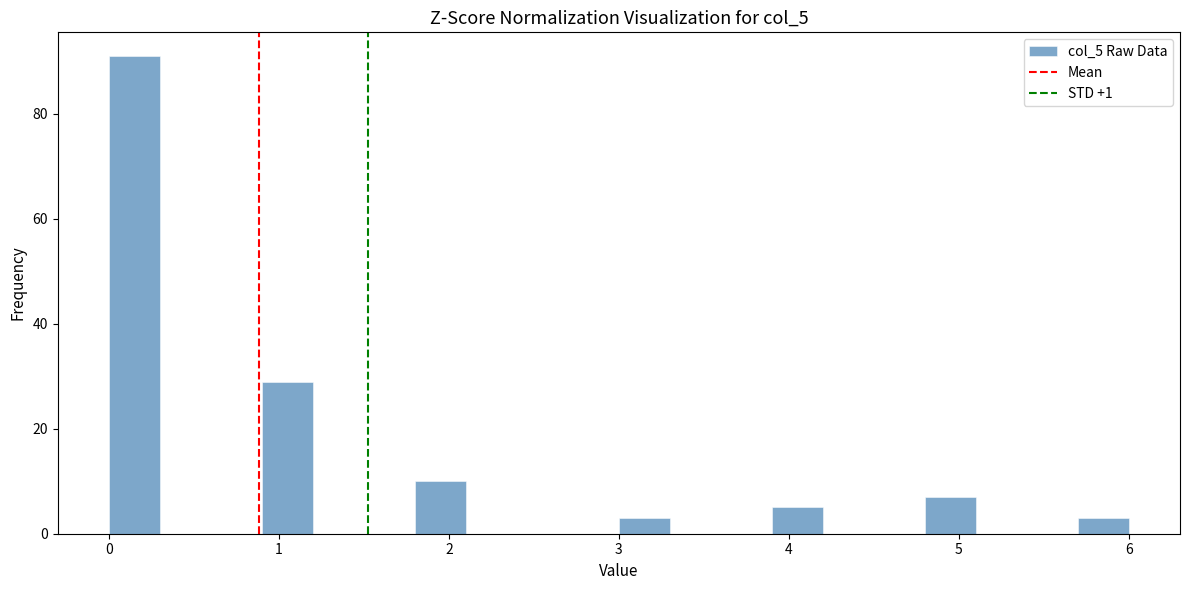

Read against the x-axis, roughly where is the centre of the tallest bar?

0.2